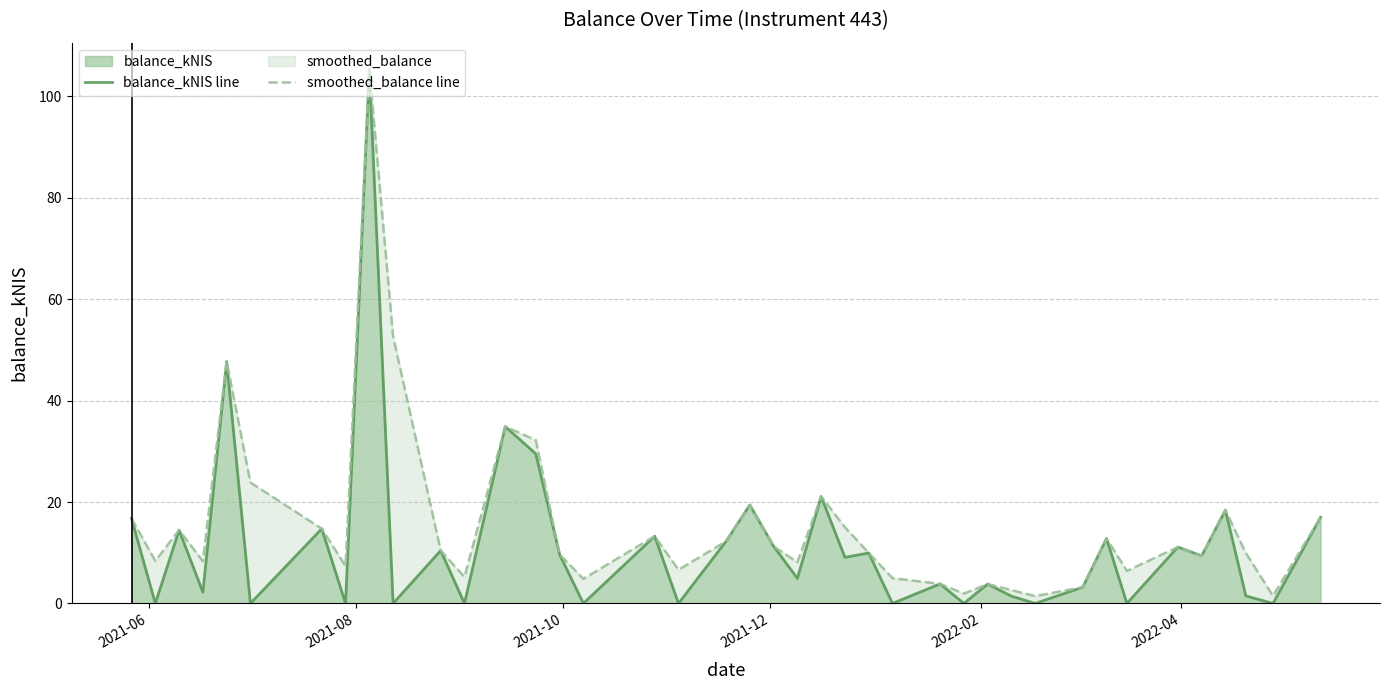

What is the greatest value displayed?

105.3